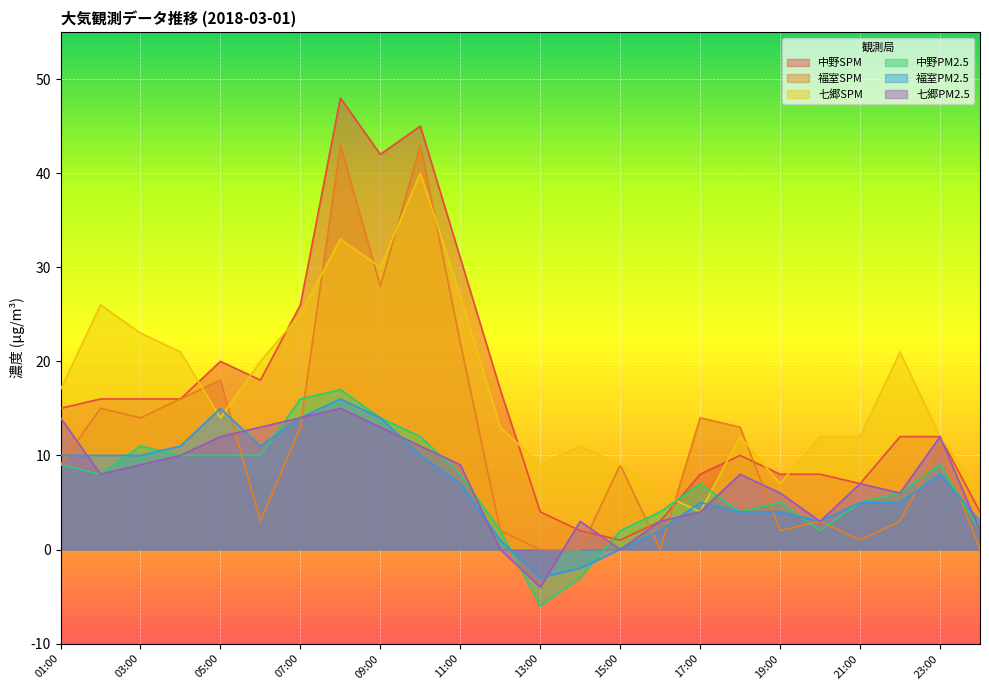

Which series has the largest total across all categories?

七郷SPM